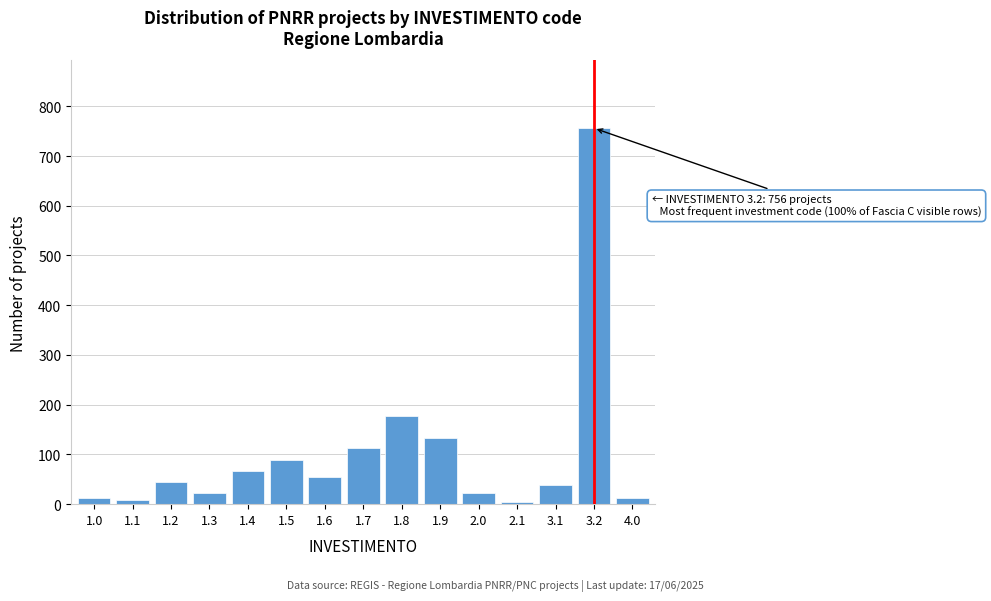

What is the difference between the maximum and minimum values?

751